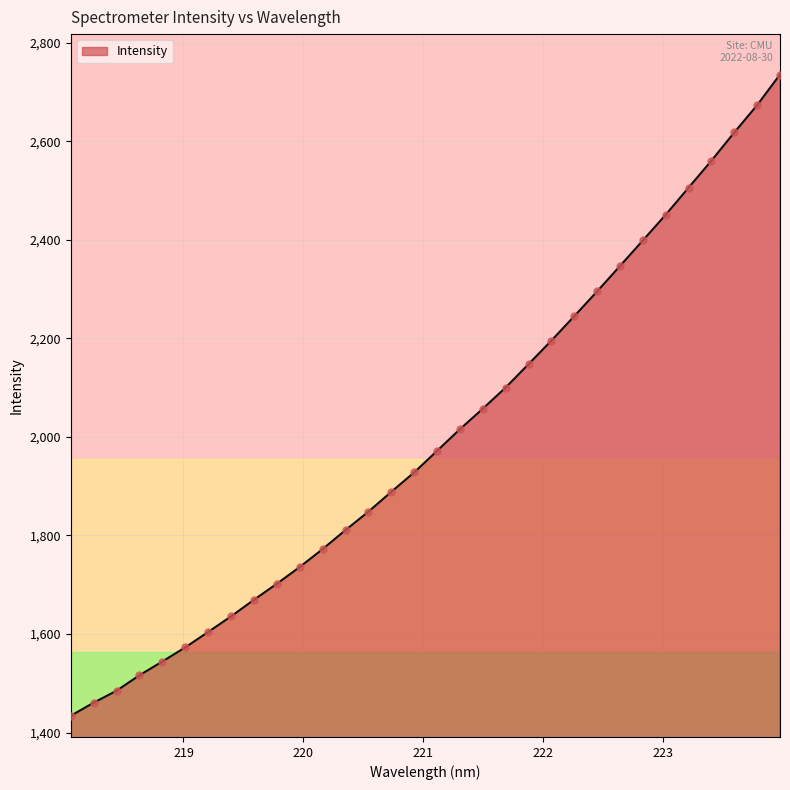

What is the greatest value displayed?

2735.8